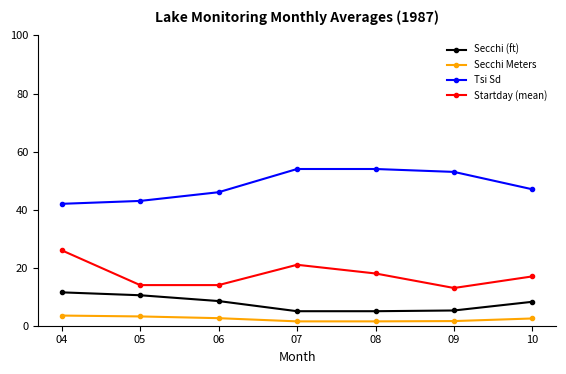

At which label does Startday (mean) reach its peak?

04